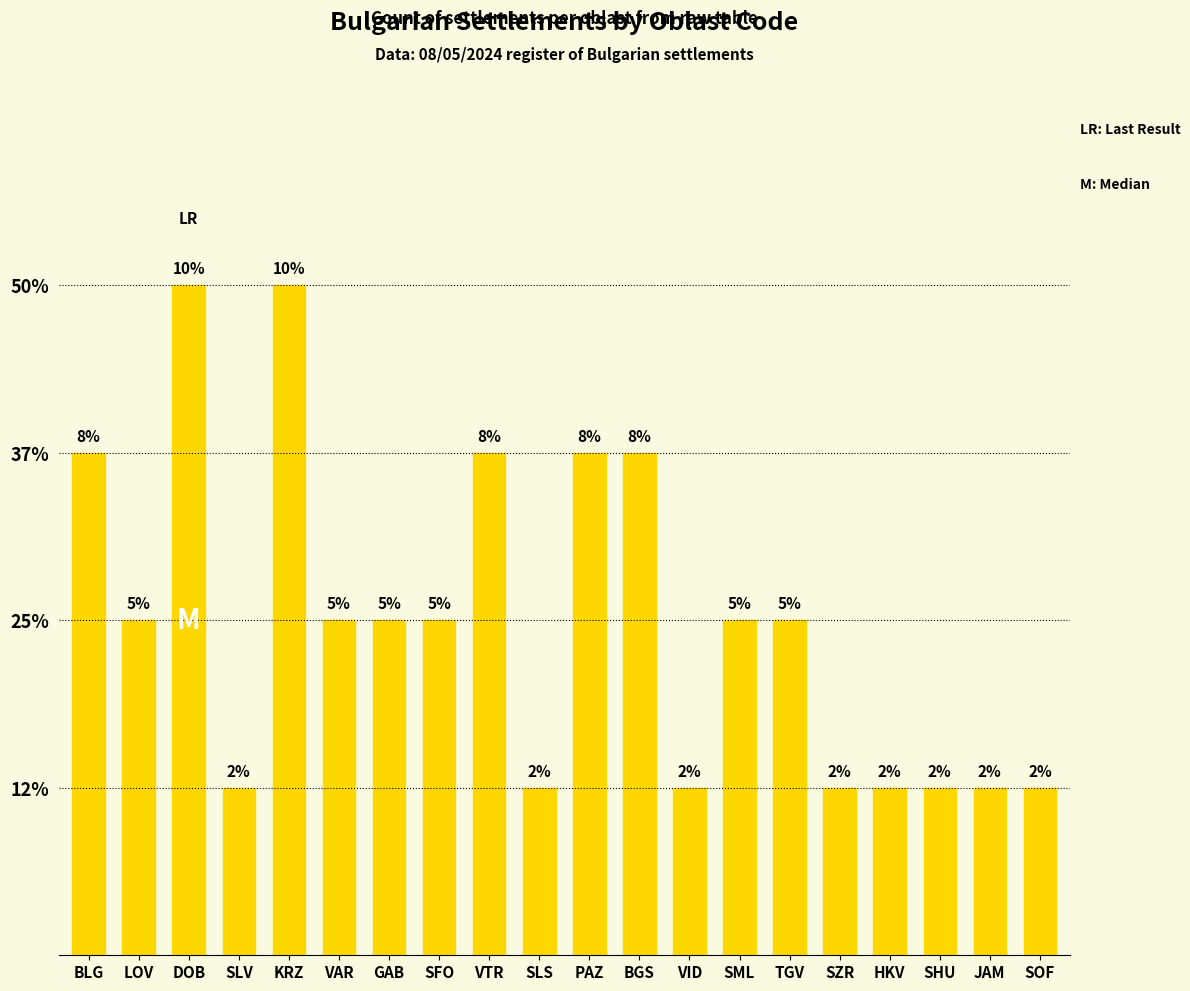

Are the bars horizontal?

No